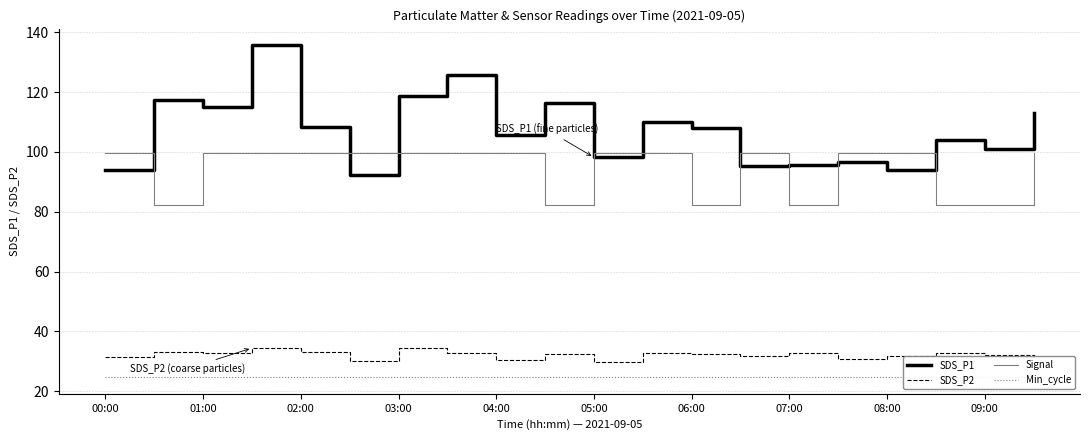

True or false: Min_cycle and SDS_P2 cross at least once.

False